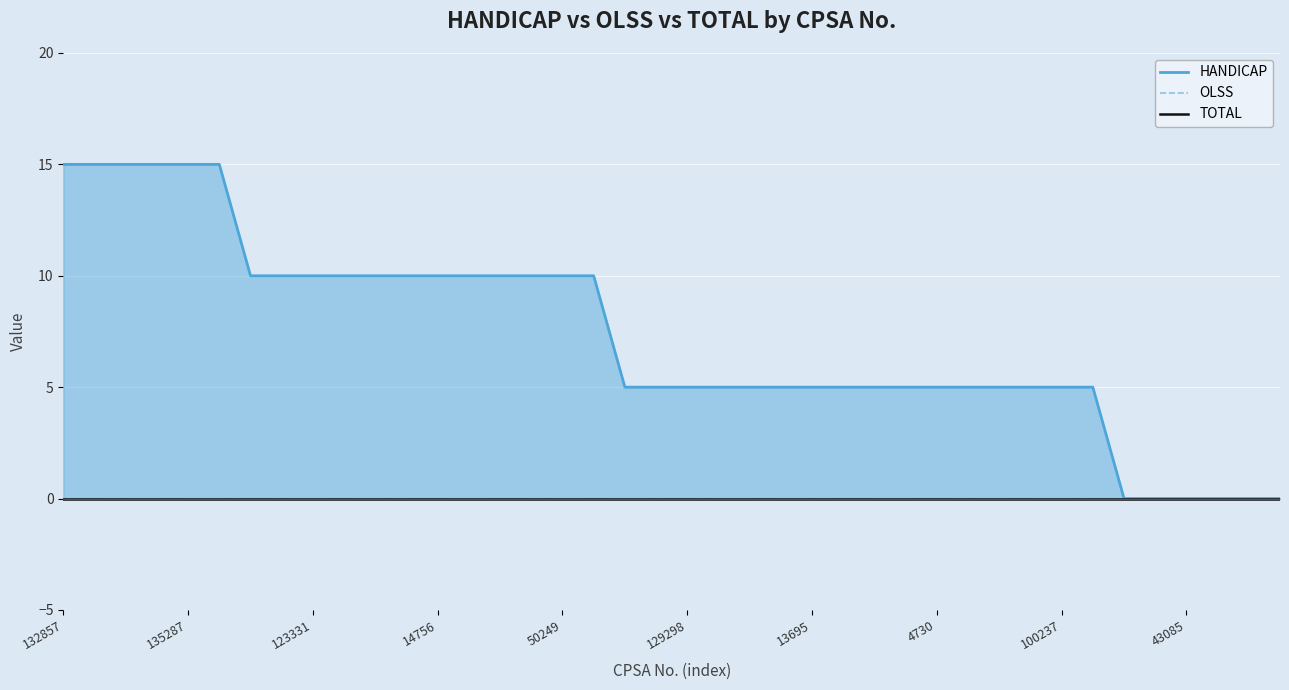

Where is OLSS nearest to the value 0?

132857